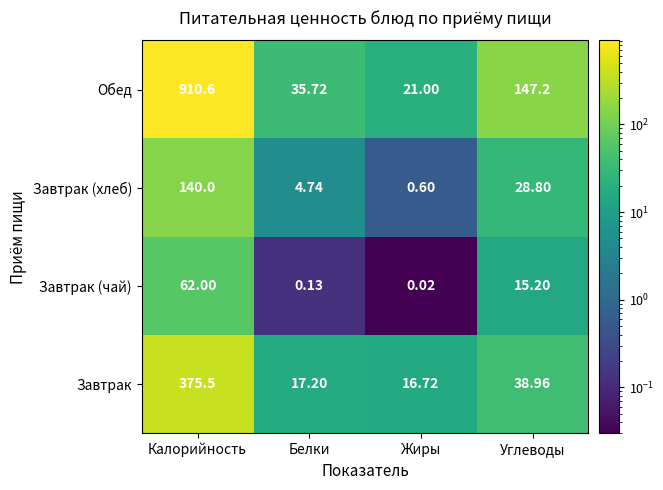

How many values in the Обед series exceed 147?

2